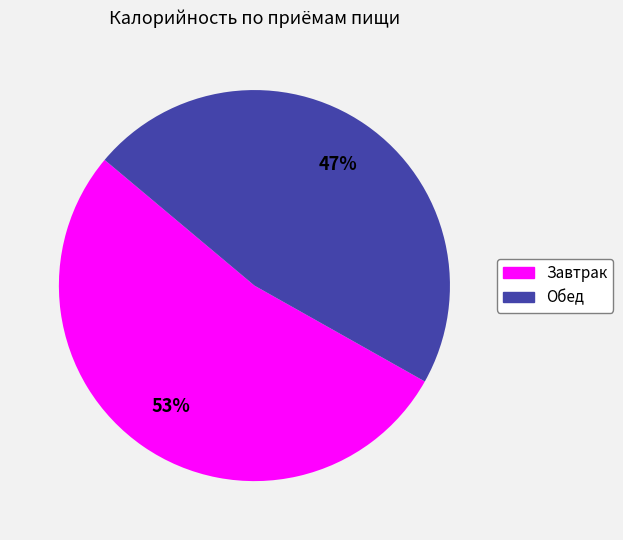

Which has a higher value, Обед or Завтрак?

Завтрак